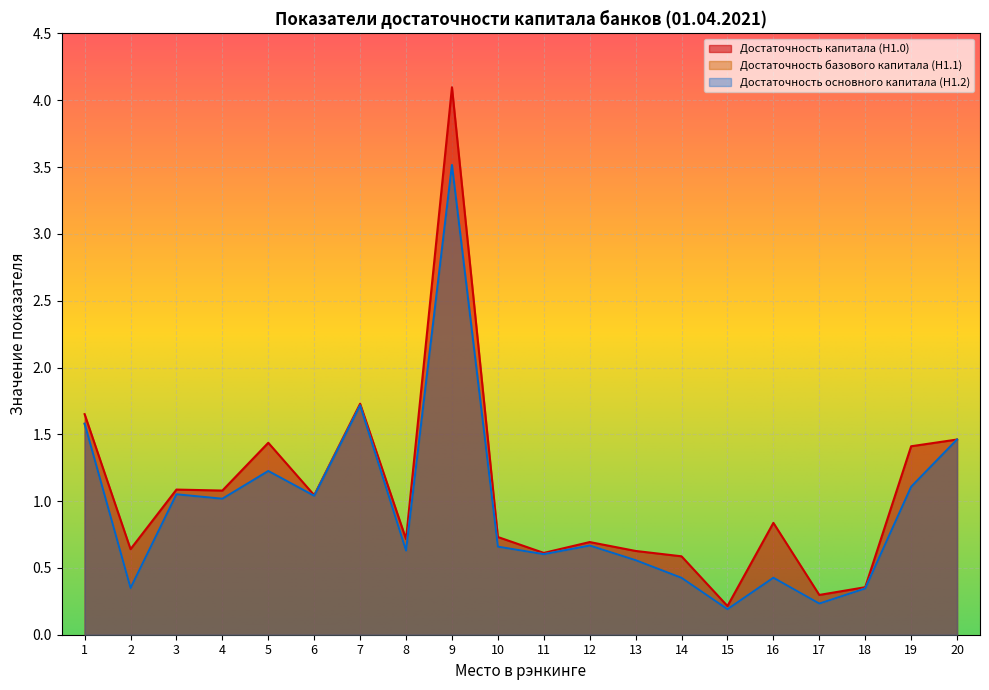

Reading left to right, transcribe all the data shown in this chart.

Достаточность капитала (Н1.0): 1.7	0.6	1.1	1.1	1.4	1.0	1.7	0.7	4.1	0.7	0.6	0.7	0.6	0.6	0.2	0.8	0.3	0.4	1.4	1.5
Достаточность базового капитала (Н1.1): 1.6	0.3	1.1	1.0	1.2	1.0	1.7	0.6	3.5	0.7	0.6	0.7	0.6	0.4	0.2	0.4	0.2	0.3	1.1	1.5
Достаточность основного капитала (Н1.2): 1.6	0.3	1.1	1.0	1.2	1.0	1.7	0.6	3.5	0.7	0.6	0.7	0.6	0.4	0.2	0.4	0.2	0.3	1.1	1.5